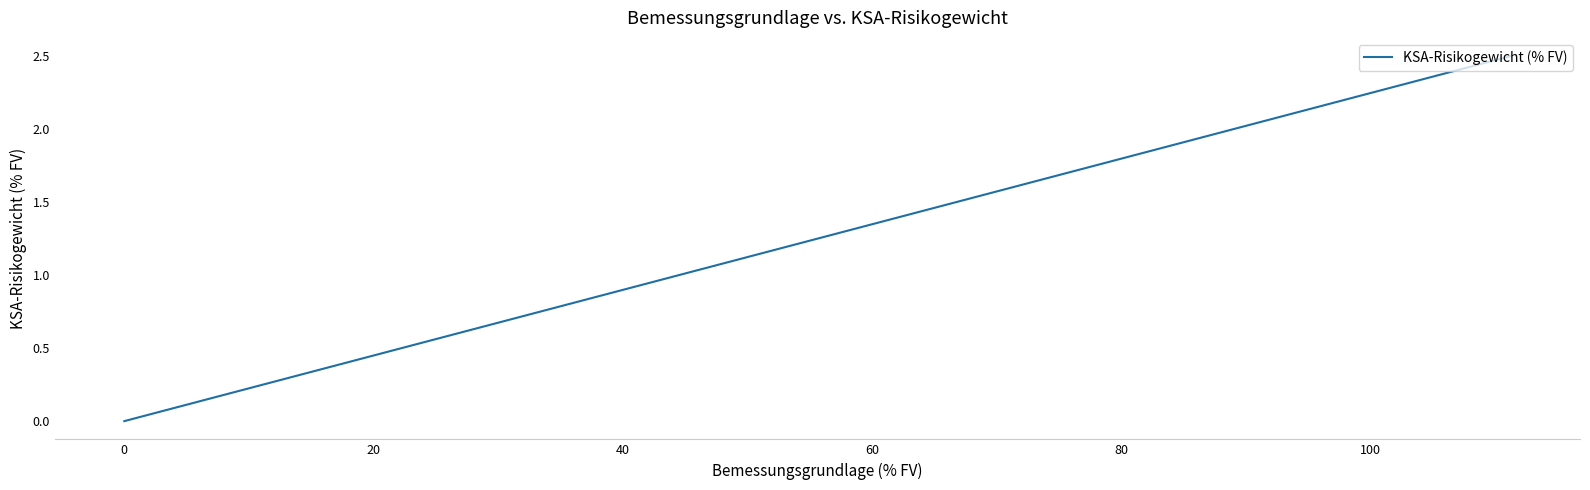

What position from the left is 20?

3